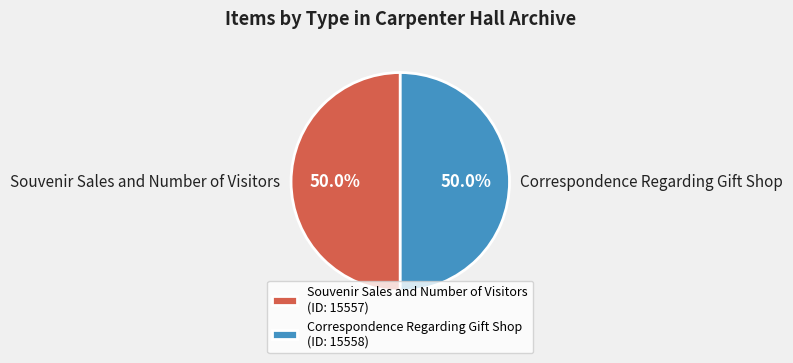

Count the number of slices in the pie.

2